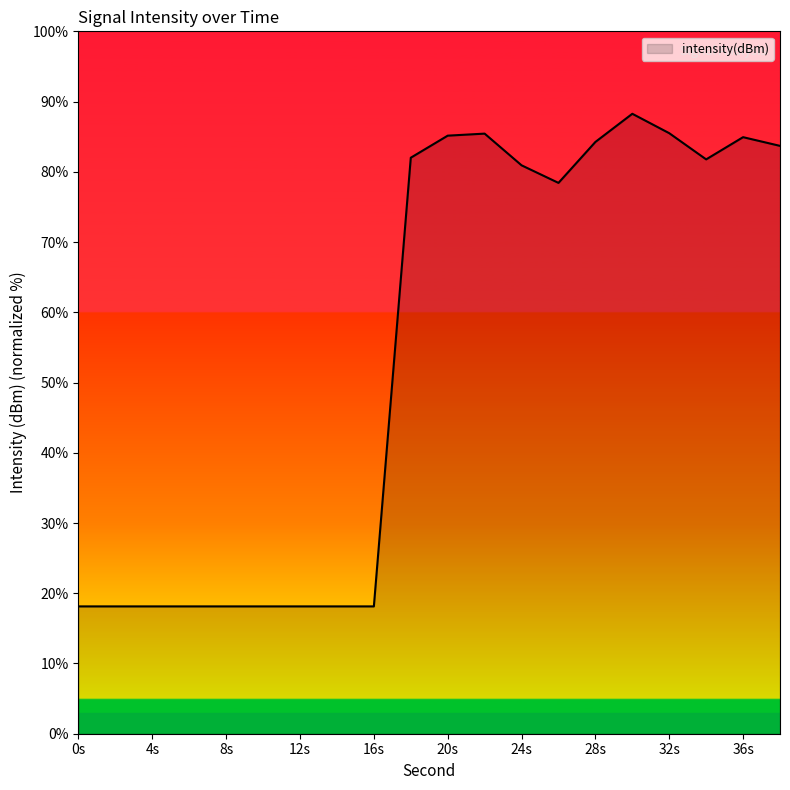

What is the difference between the maximum and minimum values?

70.1